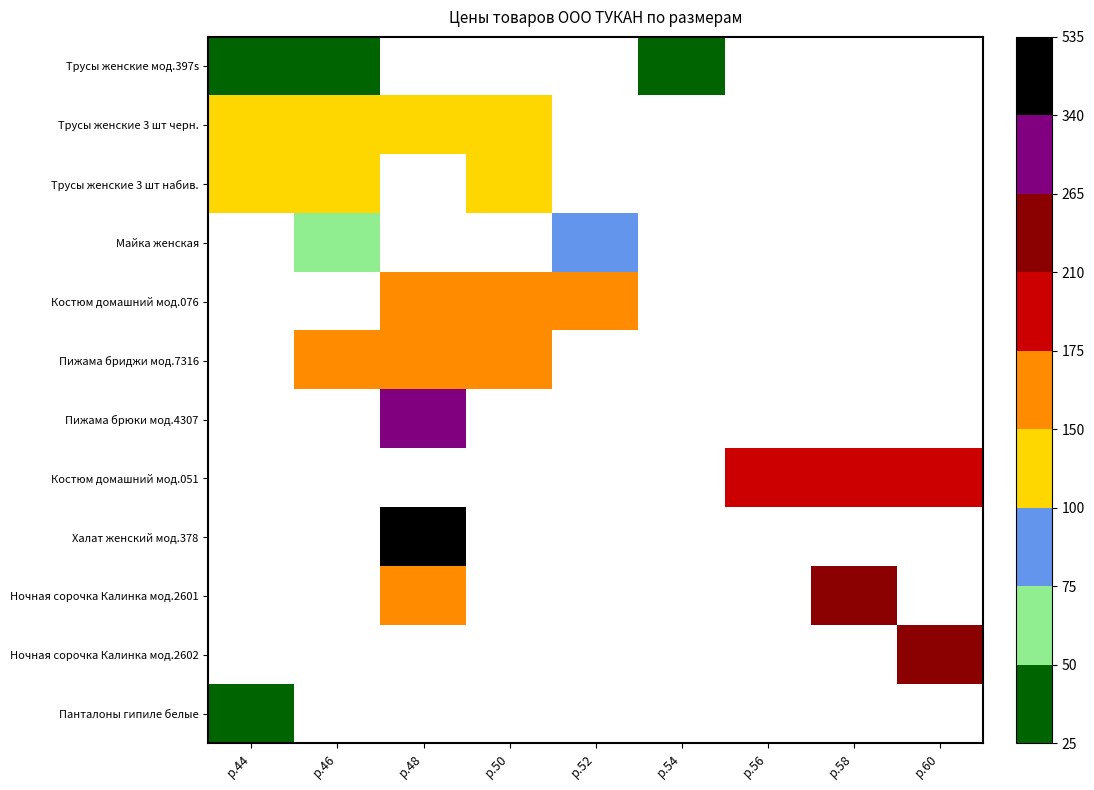

At how many categories does at least one series exceed 167?

6